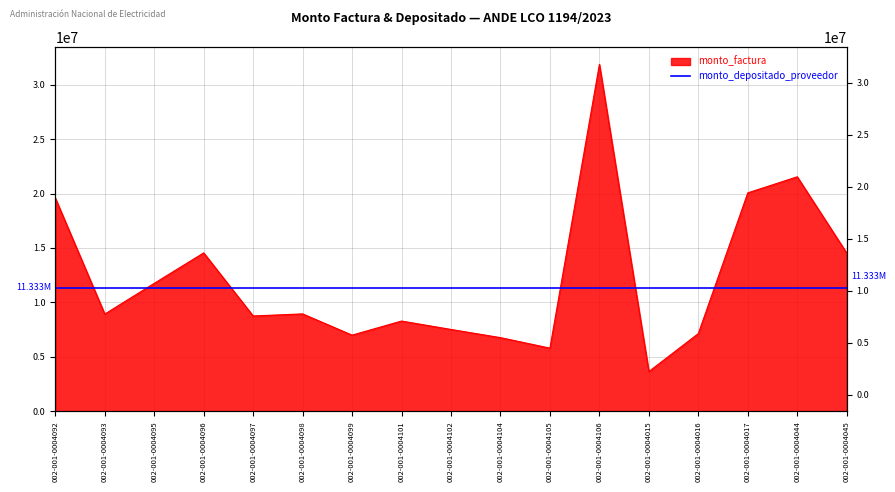

What is the greatest value displayed?

31856000